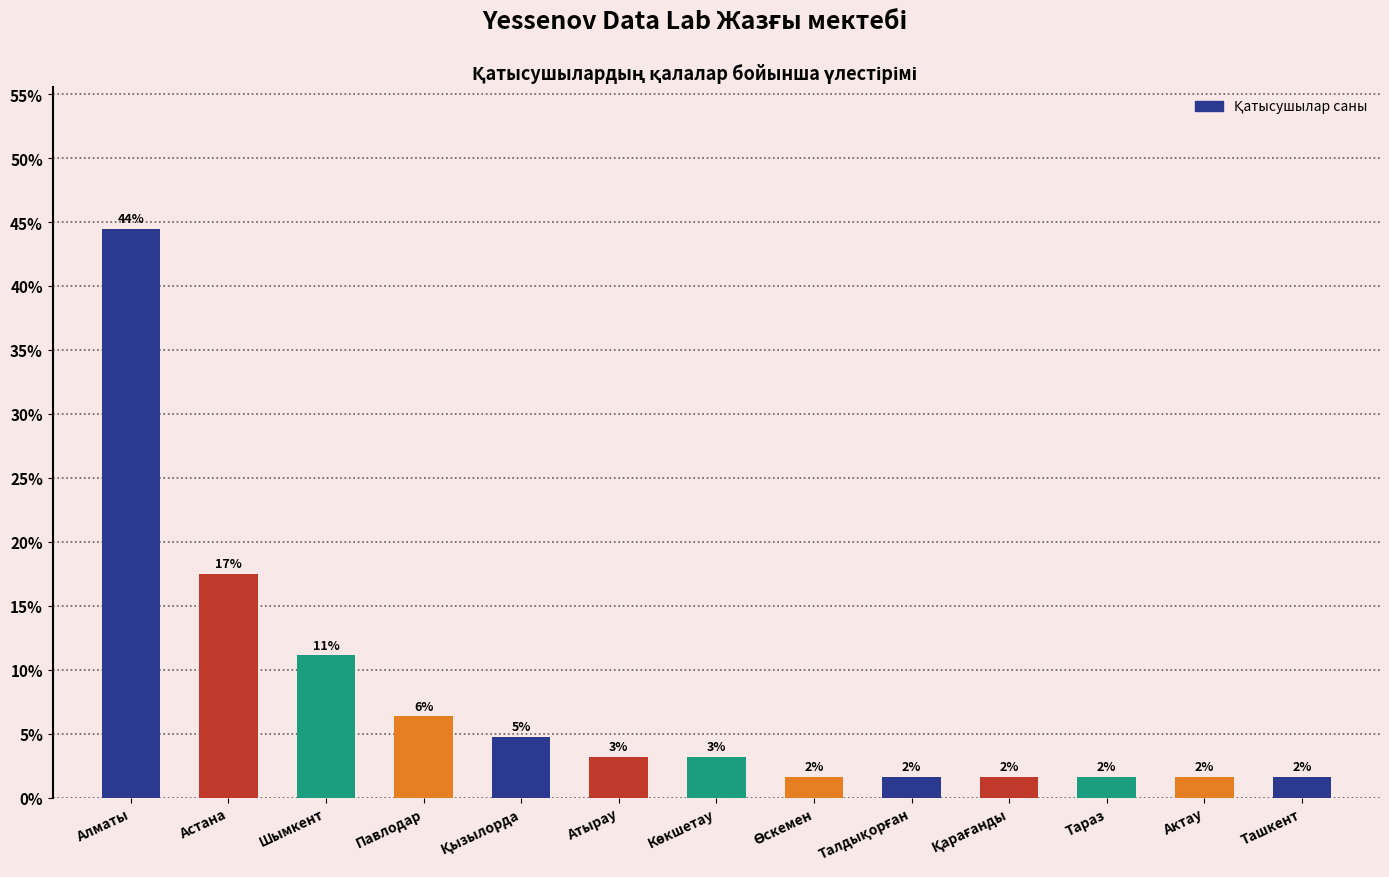

Does the chart contain any negative values?

No